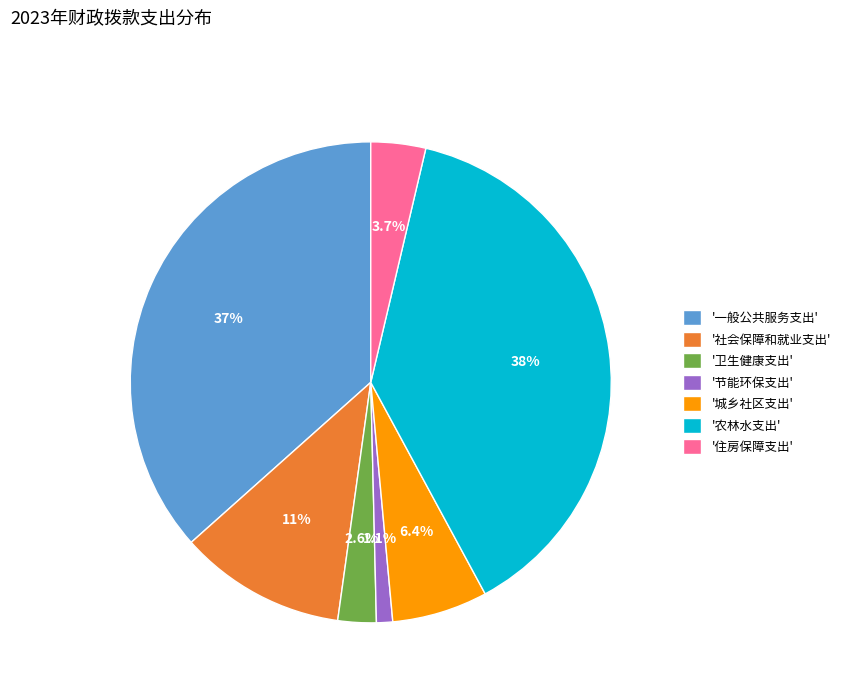

How many slices are in this pie chart?

7